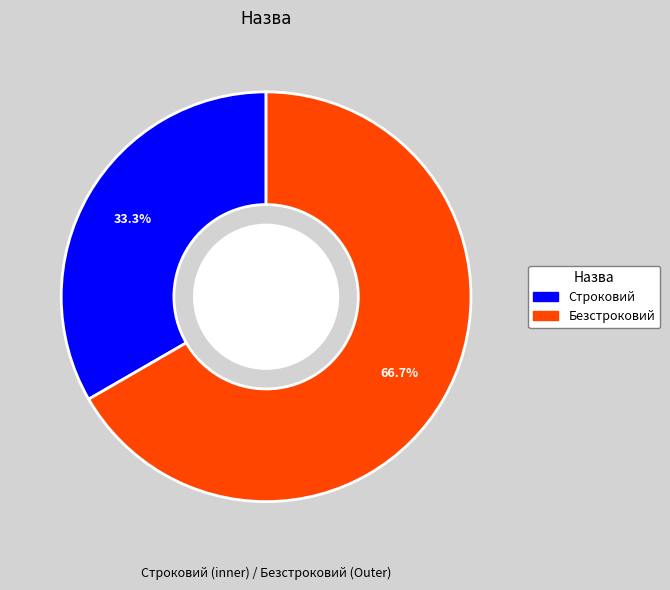

Is it true that Безстроковий is 67% of the pie?

True